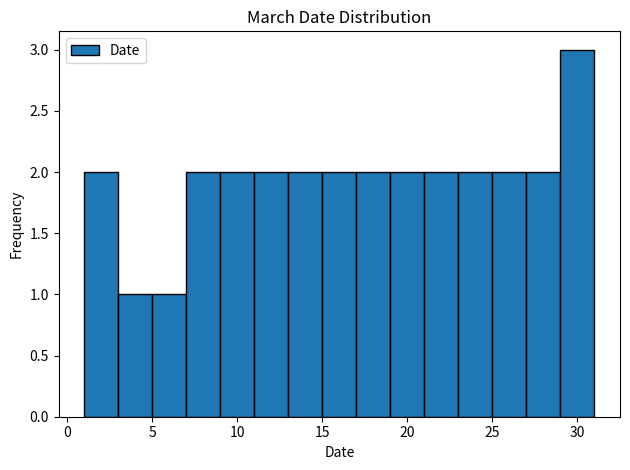

What is the height of the bar covering 27 to 29 on the x-axis? The values are not printed on the chart, so give them approximately, as read against the axis.

2